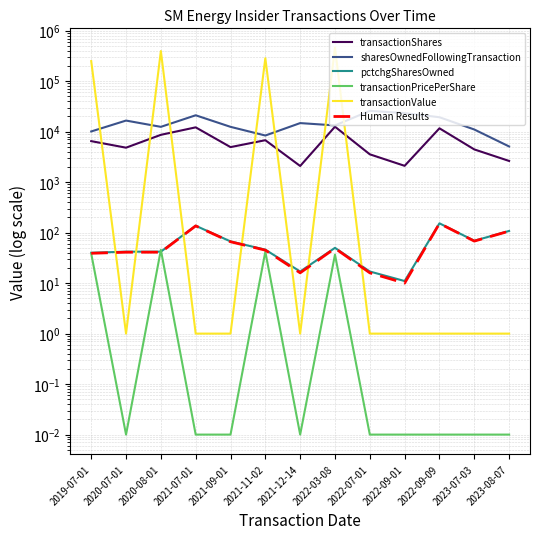

At 2019-07-01, list the series in order from smallest to largest.

transactionPricePerShare, Human Results, pctchgSharesOwned, transactionShares, sharesOwnedFollowingTransaction, transactionValue